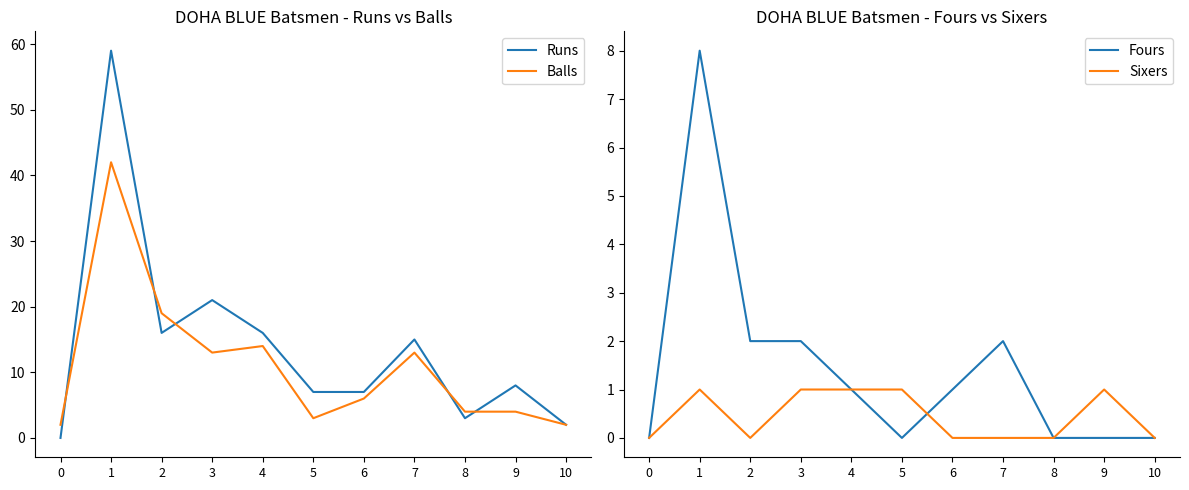

Rank the series by their maximum value, from highest to lowest.

Runs, Balls, Fours, Sixers